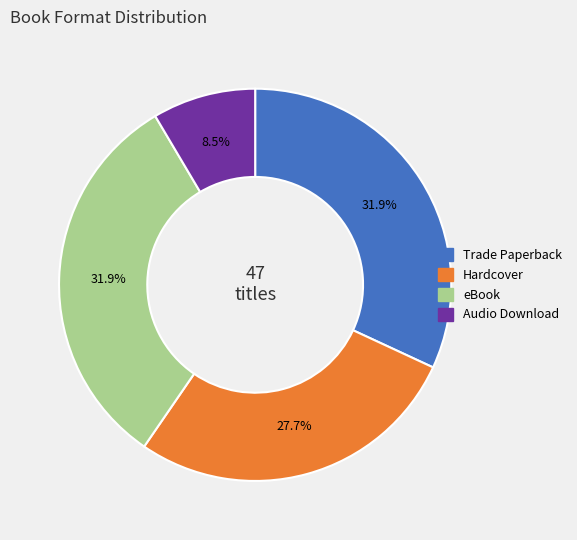

Do Hardcover and Audio Download together represent more than half of the pie?

No